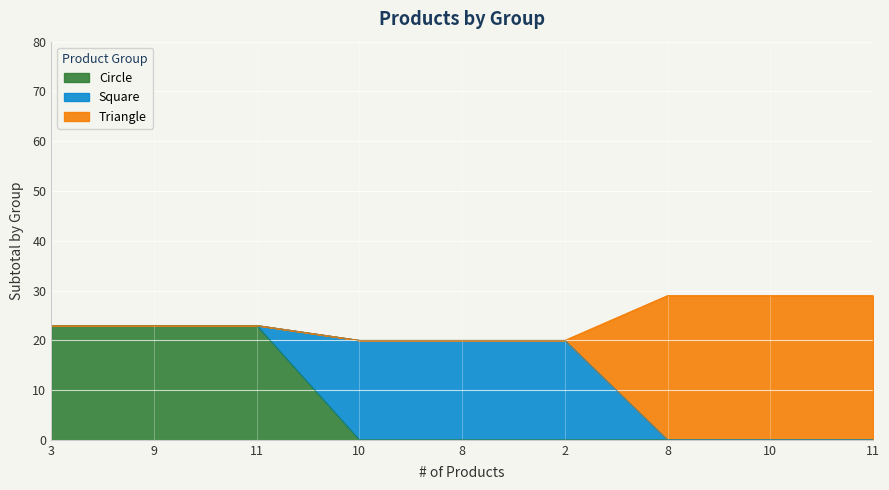

Which series has the largest total across all categories?

Triangle